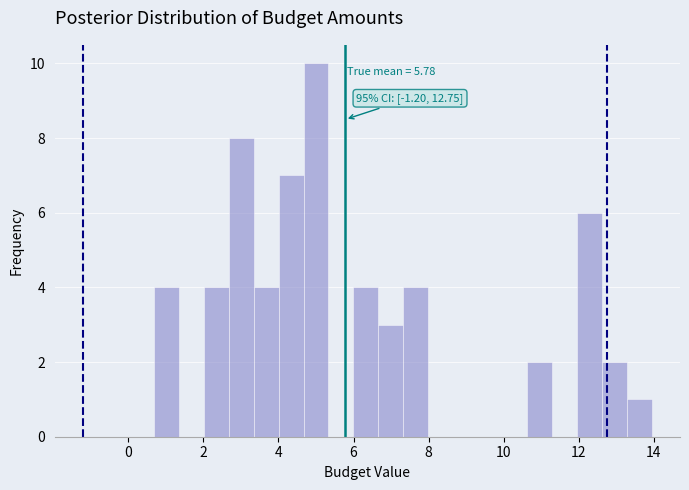

Around what value on the x-axis is the tallest bar? Give the approximate position of its centre, as read against the axis.

5.0